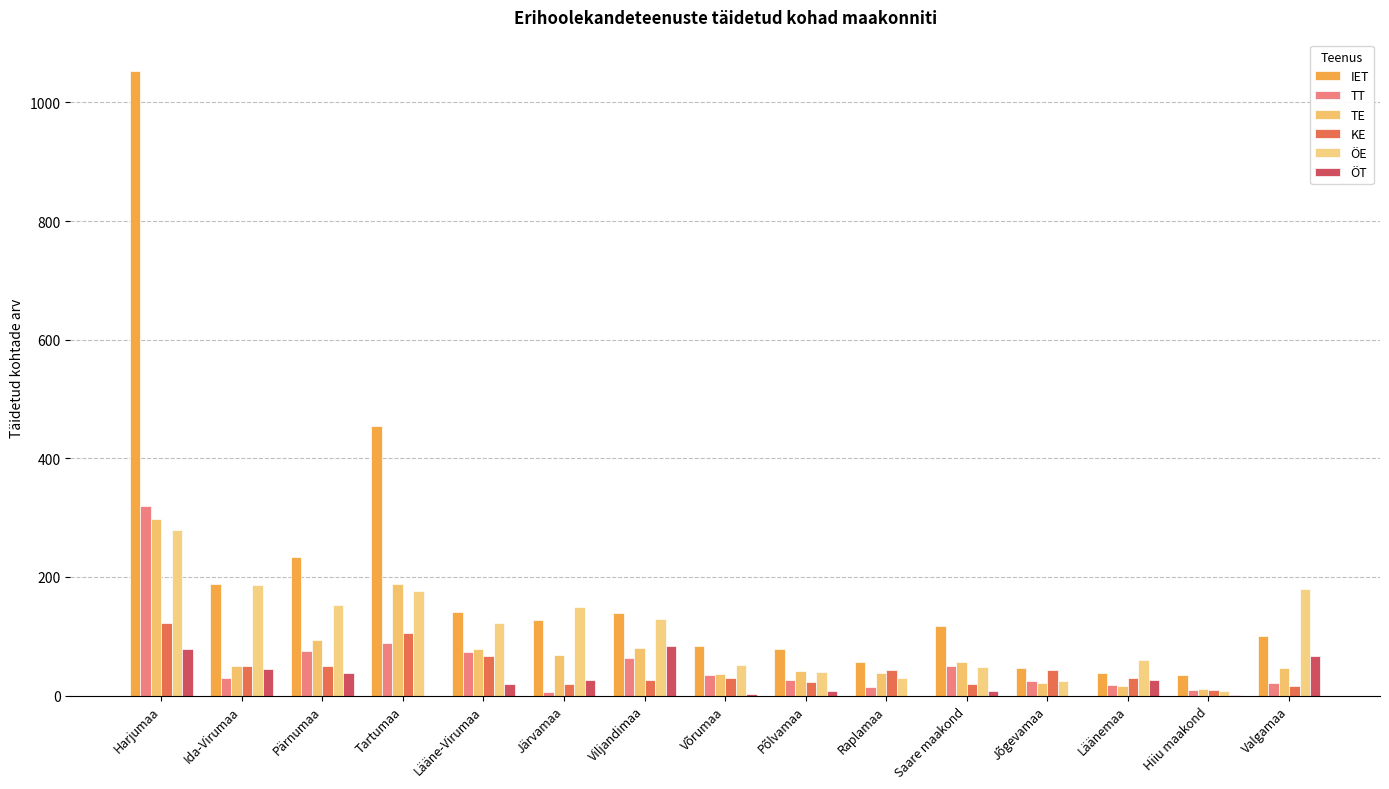

What position from the right is Valgamaa?

1